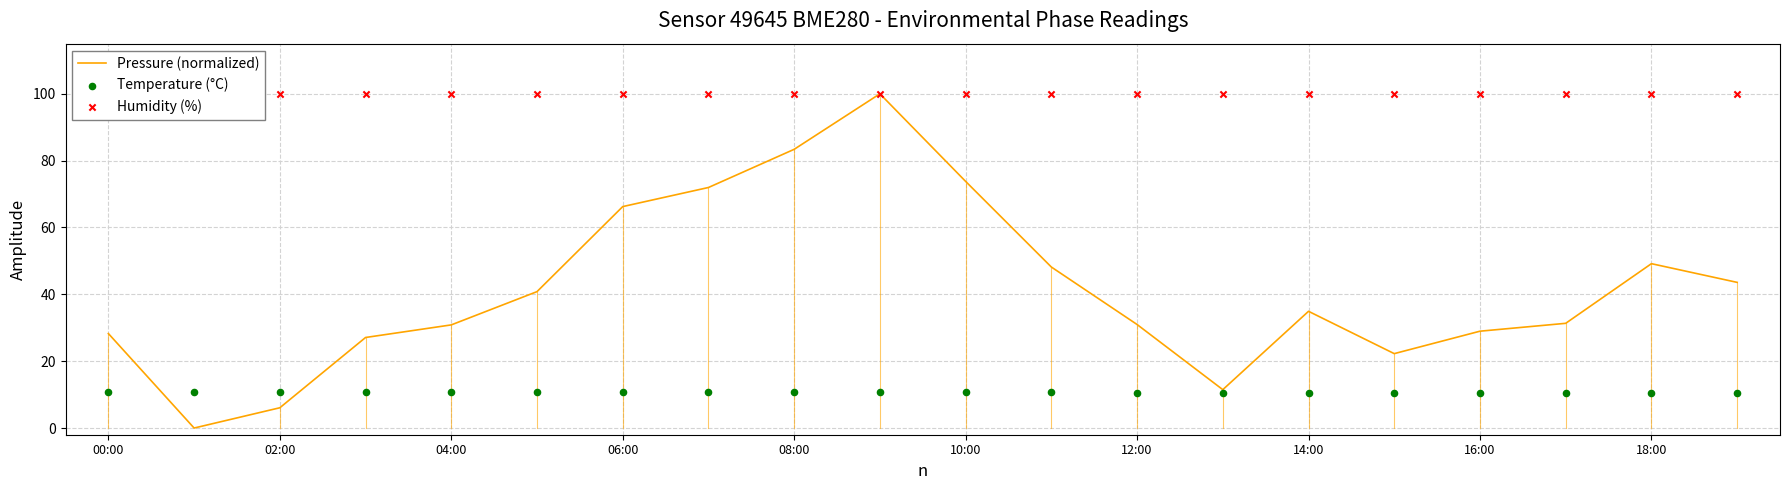

True or false: Pressure (normalized) has a value of 19.3 at 00:00.

False